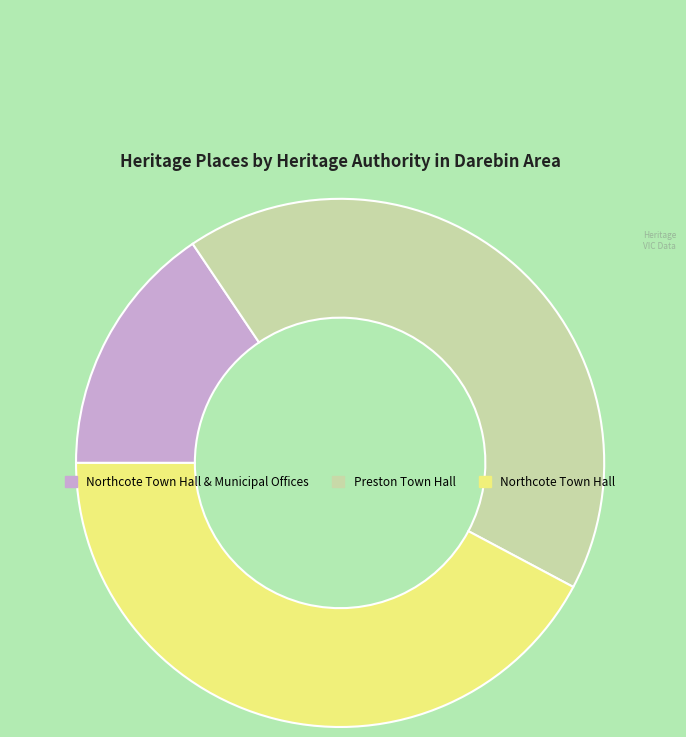

Do Northcote Town Hall & Municipal Offices and Preston Town Hall together represent more than half of the pie?

Yes